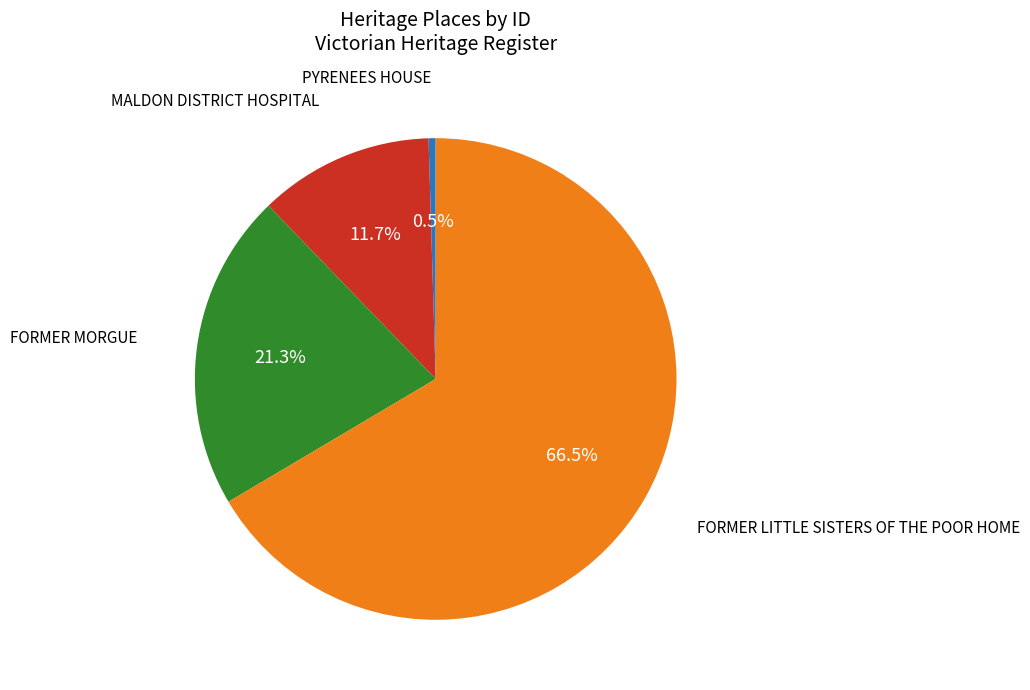

Is there a majority slice in this chart?

Yes